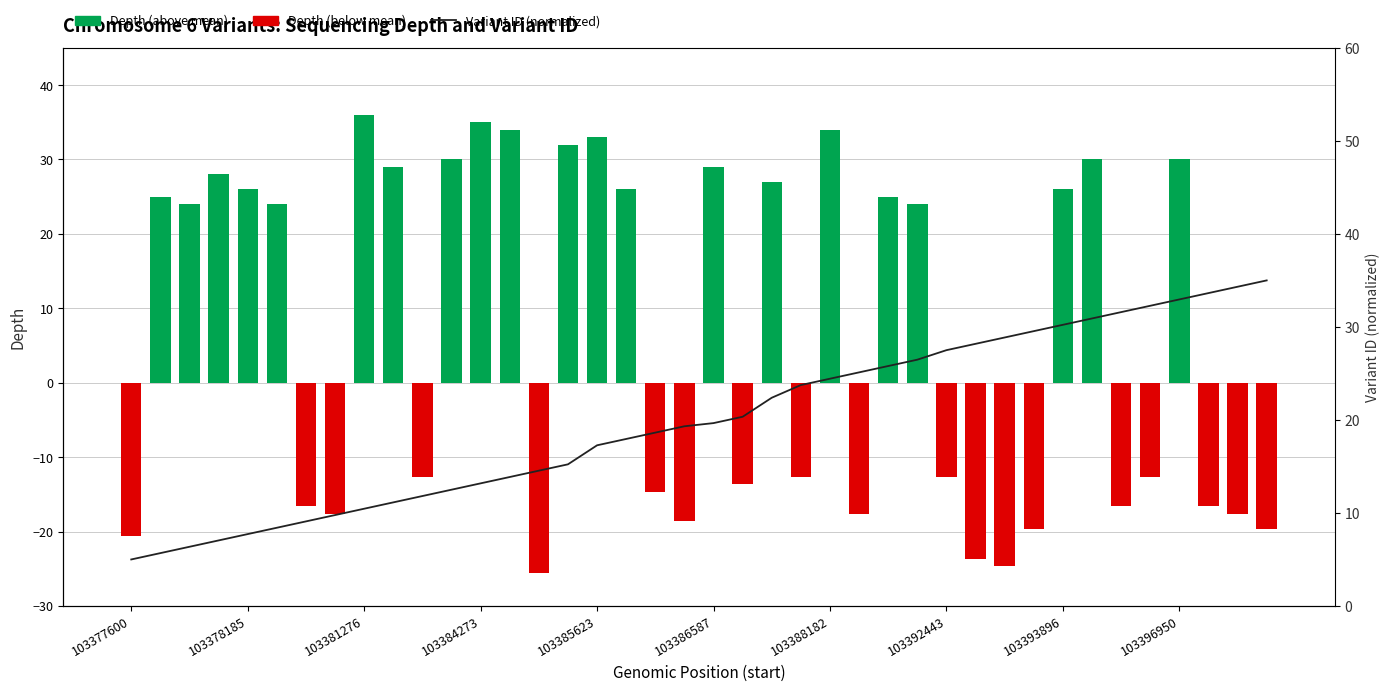

What is the sum of all Variant ID (normalized) values?

798.0